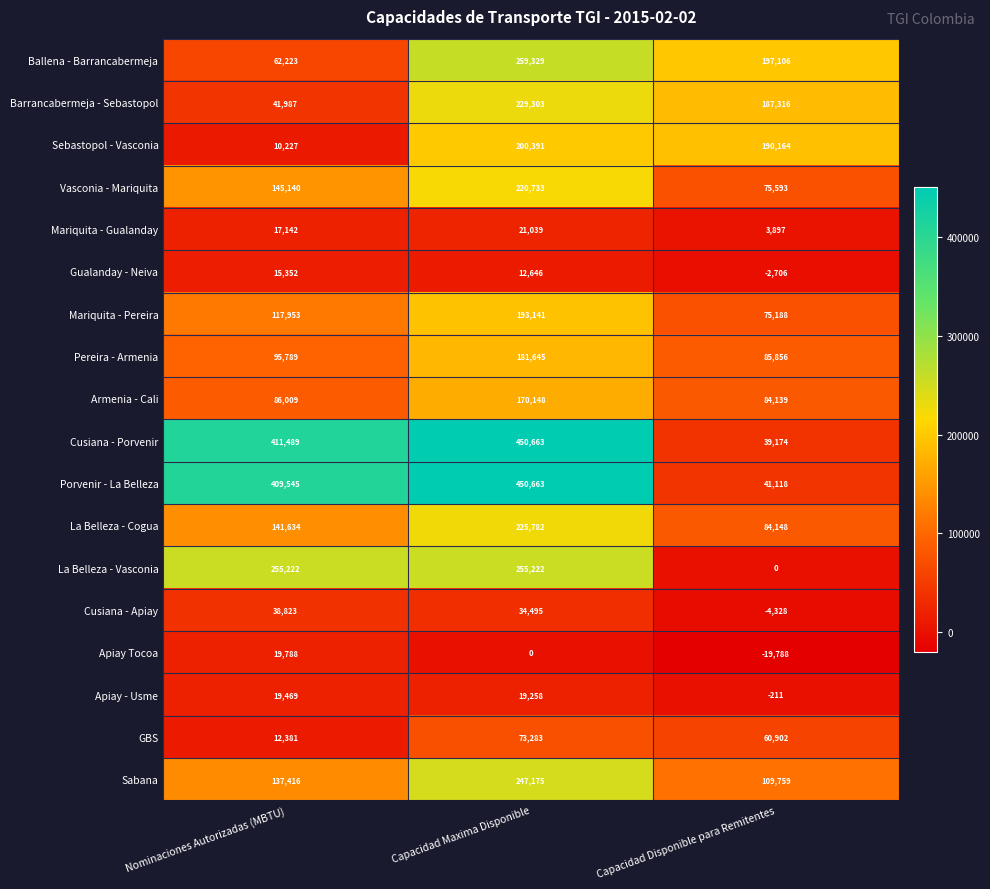

The value of La Belleza - Vasconia at Nominaciones Autorizadas (MBTU) is 255222. True or false?

True